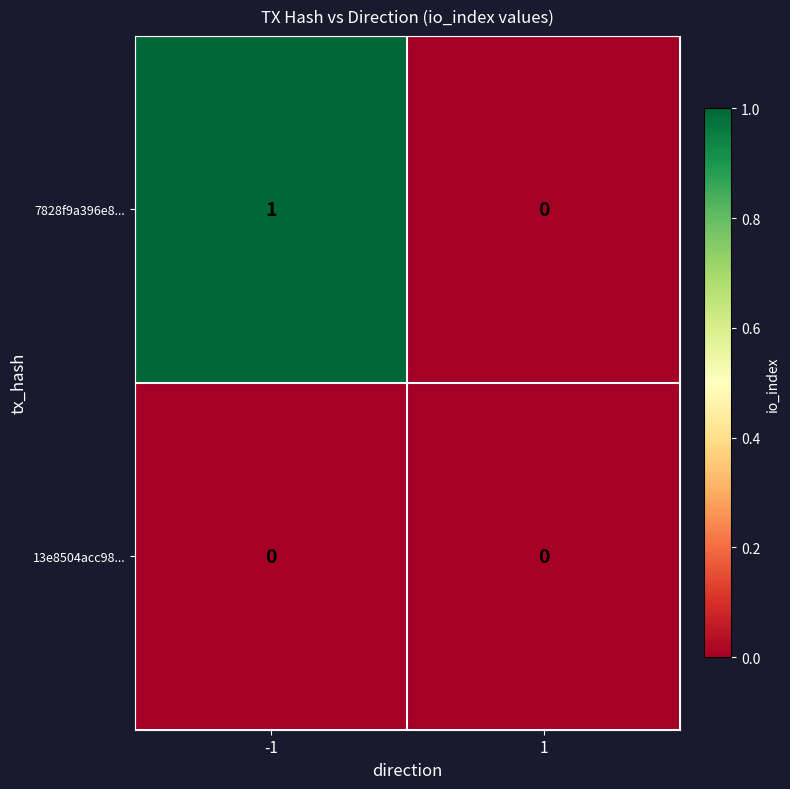

Reading right to left, extract all data points from this chart.

7828f9a396e8...: 1=0	-1=1
13e8504acc98...: 1=0	-1=0